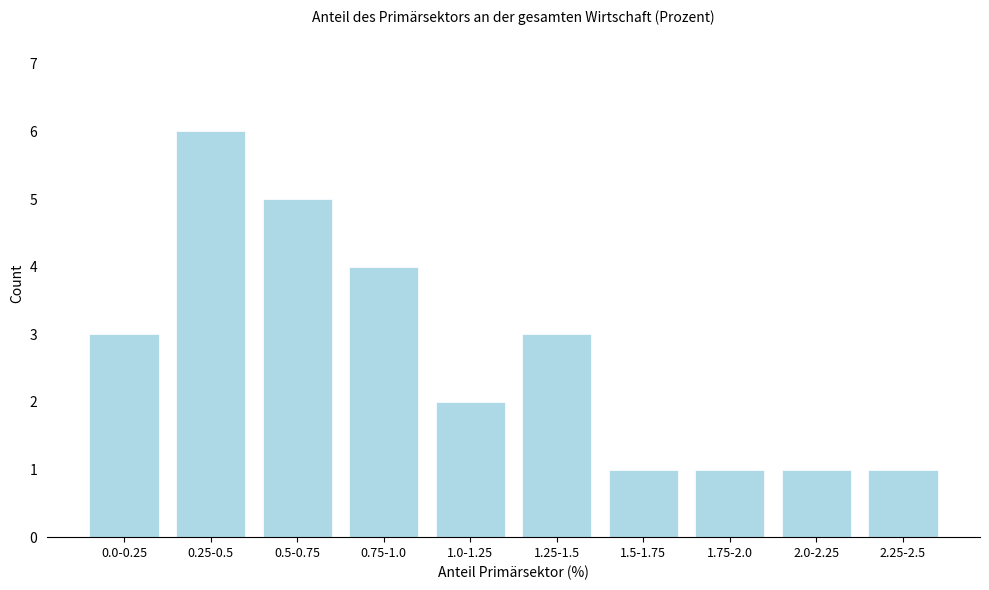

Reading right to left, transcribe all the data shown in this chart.

2.25-2.5=1	2.0-2.25=1	1.75-2.0=1	1.5-1.75=1	1.25-1.5=3	1.0-1.25=2	0.75-1.0=4	0.5-0.75=5	0.25-0.5=6	0.0-0.25=3